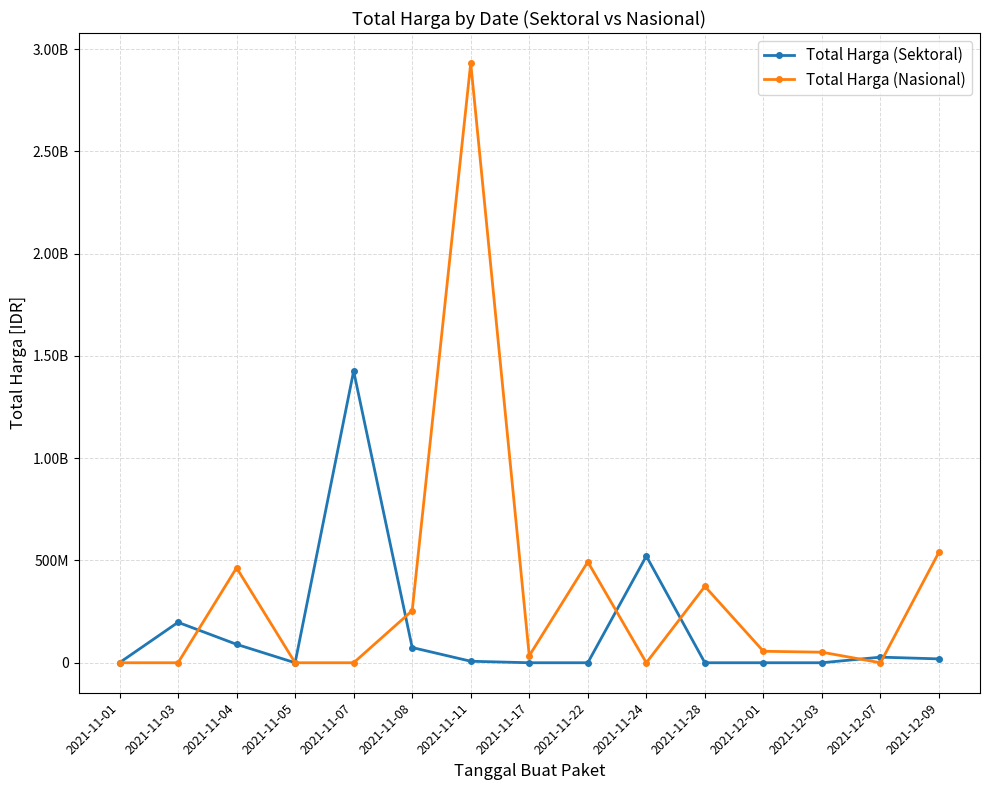

What is the difference between the second highest and second lowest values in the Total Harga (Sektoral) series?

521459200